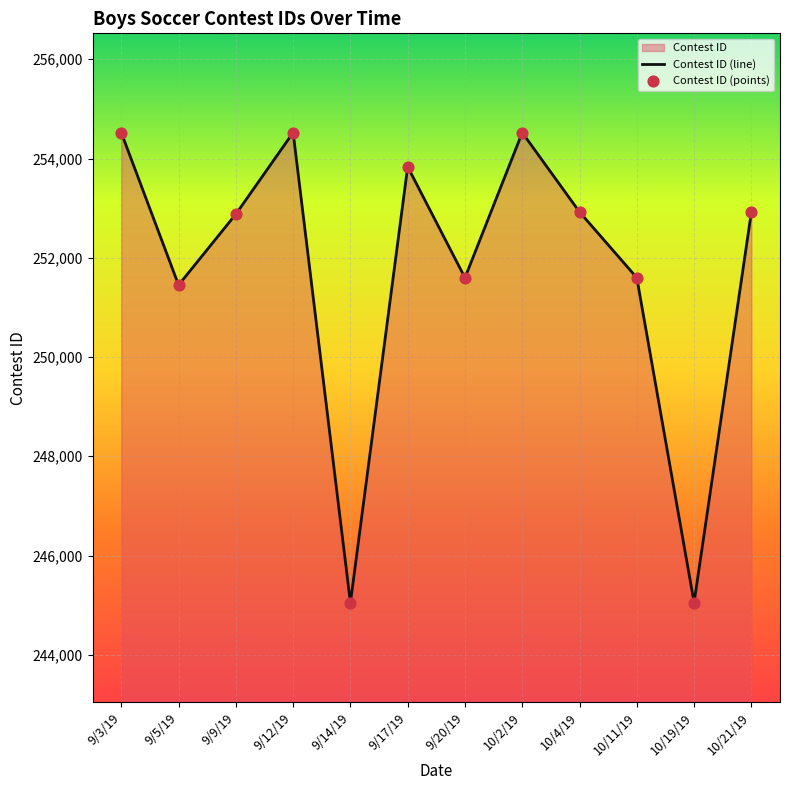

At which category is the sum across all series the highest?

9/12/19